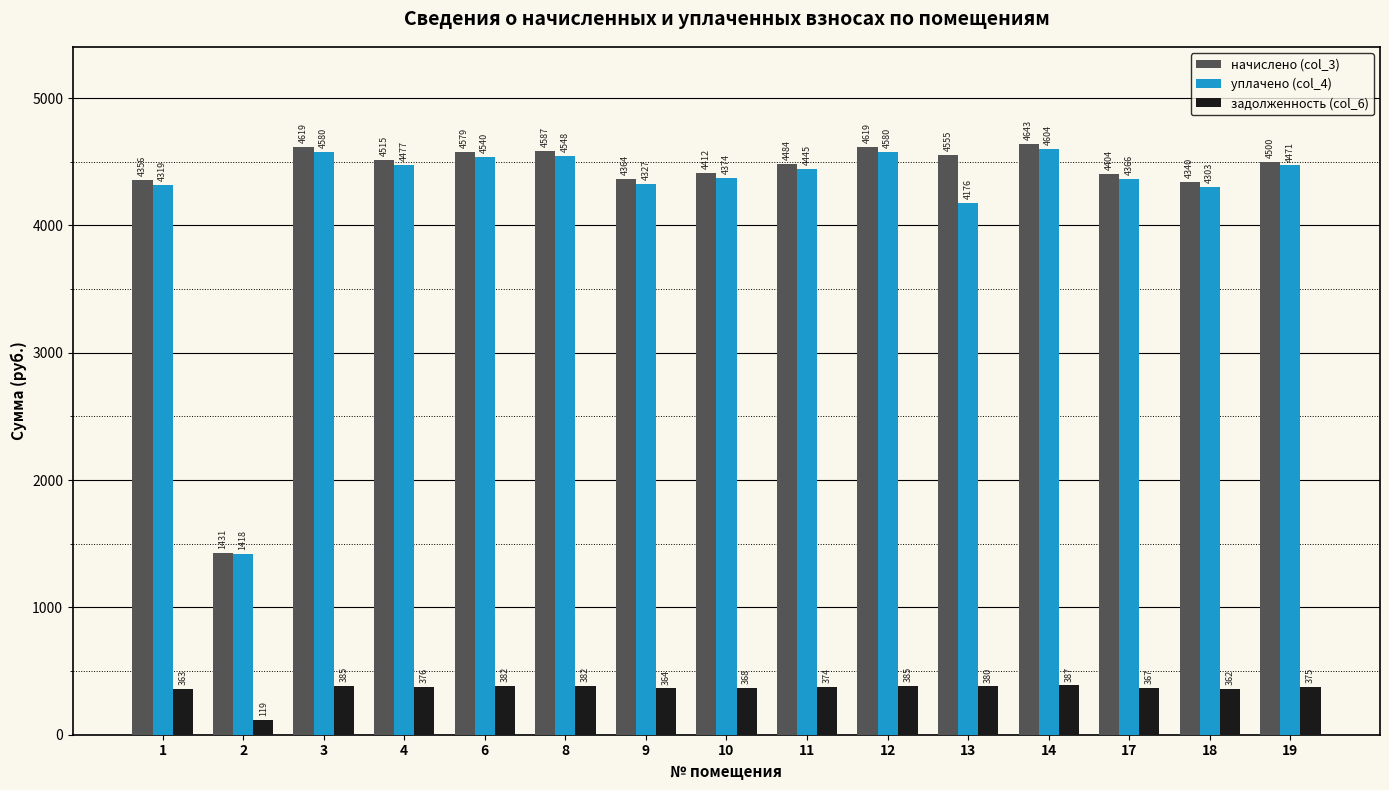

Which series has the largest total across all categories?

начислено (col_3)